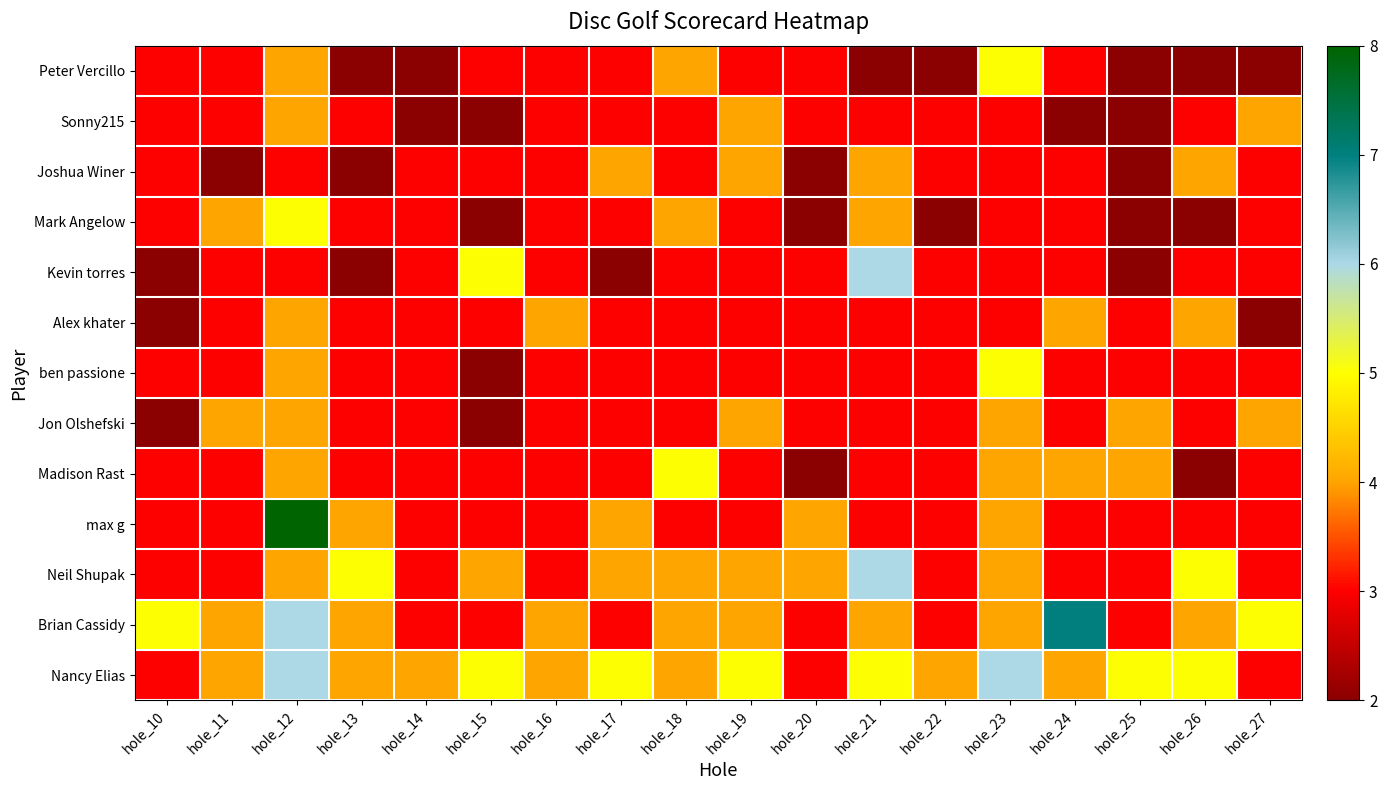

Reading left to right, transcribe all the data shown in this chart.

Peter Vercillo: hole_10=3	hole_11=3	hole_12=4	hole_13=2	hole_14=2	hole_15=3	hole_16=3	hole_17=3	hole_18=4	hole_19=3	hole_20=3	hole_21=2	hole_22=2	hole_23=5	hole_24=3	hole_25=2	hole_26=2	hole_27=2
Sonny215: hole_10=3	hole_11=3	hole_12=4	hole_13=3	hole_14=2	hole_15=2	hole_16=3	hole_17=3	hole_18=3	hole_19=4	hole_20=3	hole_21=3	hole_22=3	hole_23=3	hole_24=2	hole_25=2	hole_26=3	hole_27=4
Joshua Winer: hole_10=3	hole_11=2	hole_12=3	hole_13=2	hole_14=3	hole_15=3	hole_16=3	hole_17=4	hole_18=3	hole_19=4	hole_20=2	hole_21=4	hole_22=3	hole_23=3	hole_24=3	hole_25=2	hole_26=4	hole_27=3
Mark Angelow: hole_10=3	hole_11=4	hole_12=5	hole_13=3	hole_14=3	hole_15=2	hole_16=3	hole_17=3	hole_18=4	hole_19=3	hole_20=2	hole_21=4	hole_22=2	hole_23=3	hole_24=3	hole_25=2	hole_26=2	hole_27=3
Kevin torres: hole_10=2	hole_11=3	hole_12=3	hole_13=2	hole_14=3	hole_15=5	hole_16=3	hole_17=2	hole_18=3	hole_19=3	hole_20=3	hole_21=6	hole_22=3	hole_23=3	hole_24=3	hole_25=2	hole_26=3	hole_27=3
Alex khater: hole_10=2	hole_11=3	hole_12=4	hole_13=3	hole_14=3	hole_15=3	hole_16=4	hole_17=3	hole_18=3	hole_19=3	hole_20=3	hole_21=3	hole_22=3	hole_23=3	hole_24=4	hole_25=3	hole_26=4	hole_27=2
ben passione: hole_10=3	hole_11=3	hole_12=4	hole_13=3	hole_14=3	hole_15=2	hole_16=3	hole_17=3	hole_18=3	hole_19=3	hole_20=3	hole_21=3	hole_22=3	hole_23=5	hole_24=3	hole_25=3	hole_26=3	hole_27=3
Jon Olshefski: hole_10=2	hole_11=4	hole_12=4	hole_13=3	hole_14=3	hole_15=2	hole_16=3	hole_17=3	hole_18=3	hole_19=4	hole_20=3	hole_21=3	hole_22=3	hole_23=4	hole_24=3	hole_25=4	hole_26=3	hole_27=4
Madison Rast: hole_10=3	hole_11=3	hole_12=4	hole_13=3	hole_14=3	hole_15=3	hole_16=3	hole_17=3	hole_18=5	hole_19=3	hole_20=2	hole_21=3	hole_22=3	hole_23=4	hole_24=4	hole_25=4	hole_26=2	hole_27=3
max g: hole_10=3	hole_11=3	hole_12=8	hole_13=4	hole_14=3	hole_15=3	hole_16=3	hole_17=4	hole_18=3	hole_19=3	hole_20=4	hole_21=3	hole_22=3	hole_23=4	hole_24=3	hole_25=3	hole_26=3	hole_27=3
Neil Shupak: hole_10=3	hole_11=3	hole_12=4	hole_13=5	hole_14=3	hole_15=4	hole_16=3	hole_17=4	hole_18=4	hole_19=4	hole_20=4	hole_21=6	hole_22=3	hole_23=4	hole_24=3	hole_25=3	hole_26=5	hole_27=3
Brian Cassidy: hole_10=5	hole_11=4	hole_12=6	hole_13=4	hole_14=3	hole_15=3	hole_16=4	hole_17=3	hole_18=4	hole_19=4	hole_20=3	hole_21=4	hole_22=3	hole_23=4	hole_24=7	hole_25=3	hole_26=4	hole_27=5
Nancy Elias: hole_10=3	hole_11=4	hole_12=6	hole_13=4	hole_14=4	hole_15=5	hole_16=4	hole_17=5	hole_18=4	hole_19=5	hole_20=3	hole_21=5	hole_22=4	hole_23=6	hole_24=4	hole_25=5	hole_26=5	hole_27=3